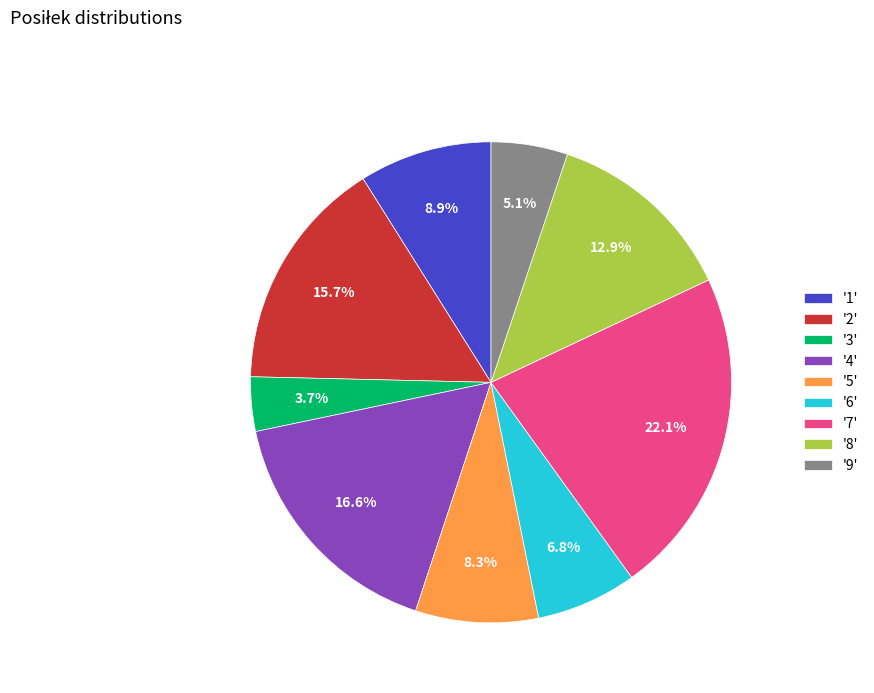

Does any single category account for the majority?

No